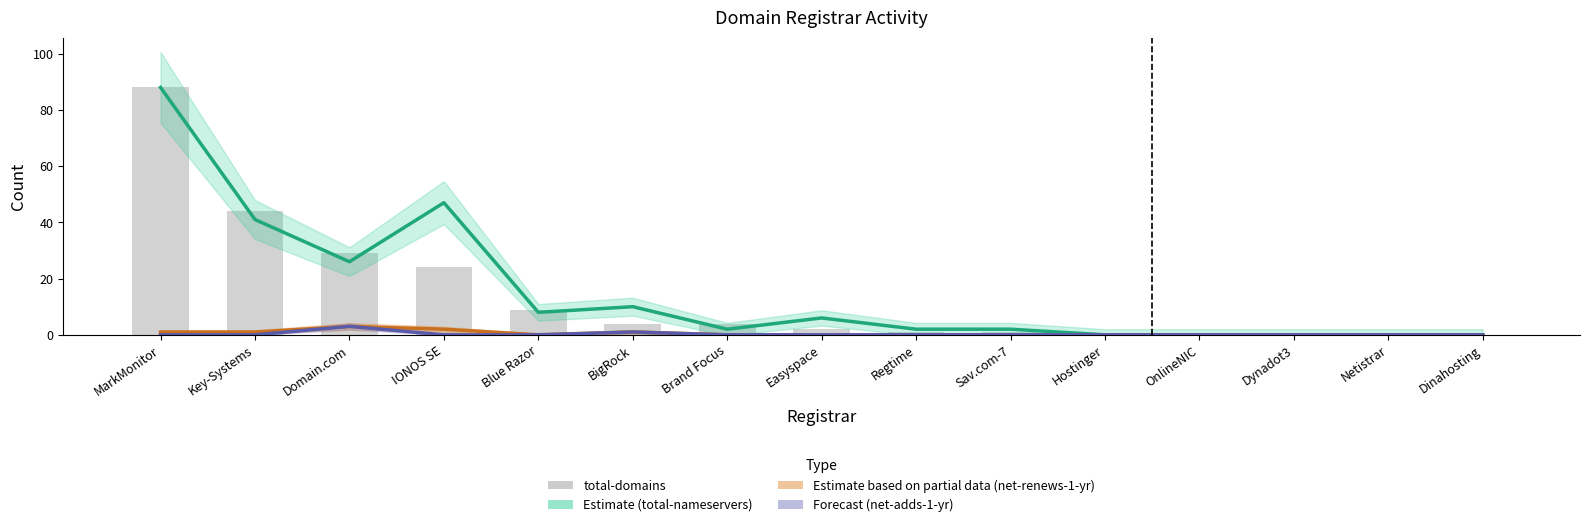

What is the change in value from Easyspace to Netistrar?

-2